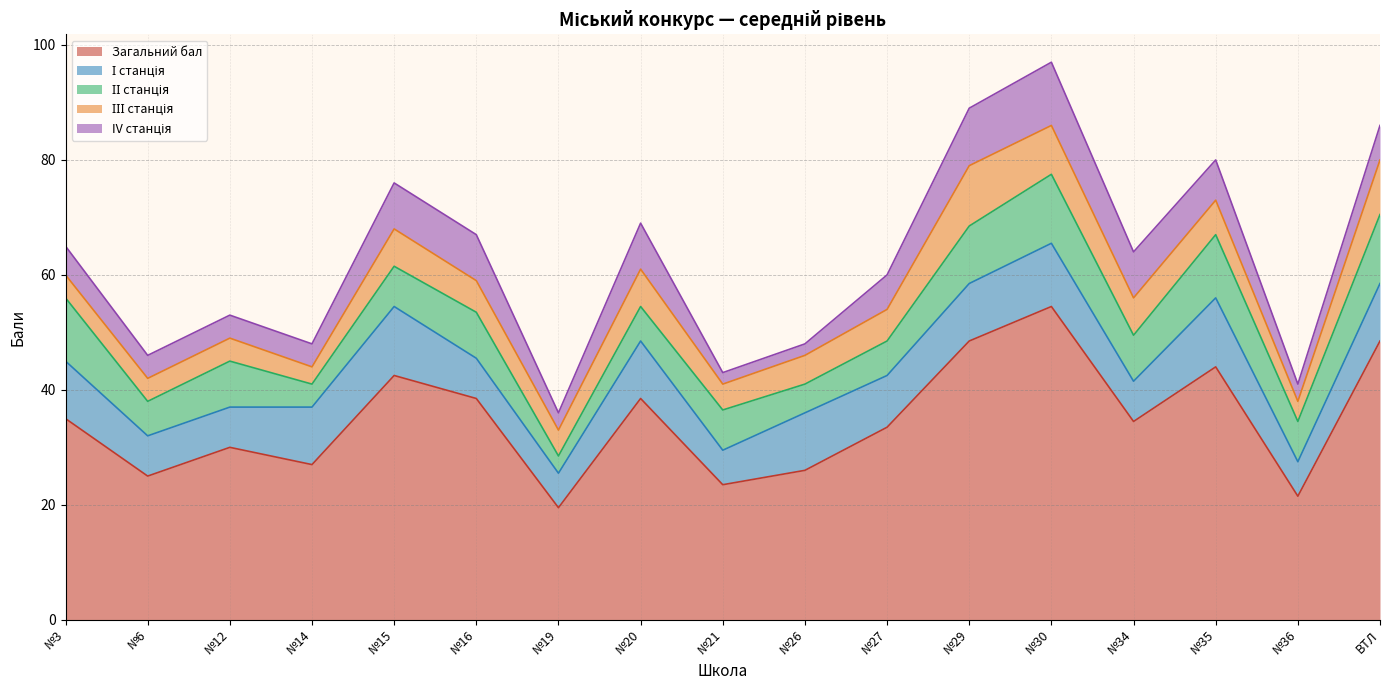

Is the value of І станція at №30 greater than the value of Загальний бал at №14?

No